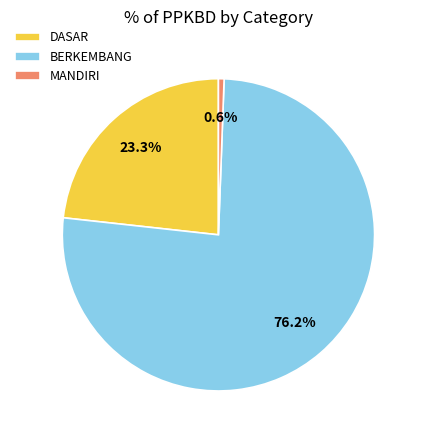

Which category accounts for the majority?

BERKEMBANG